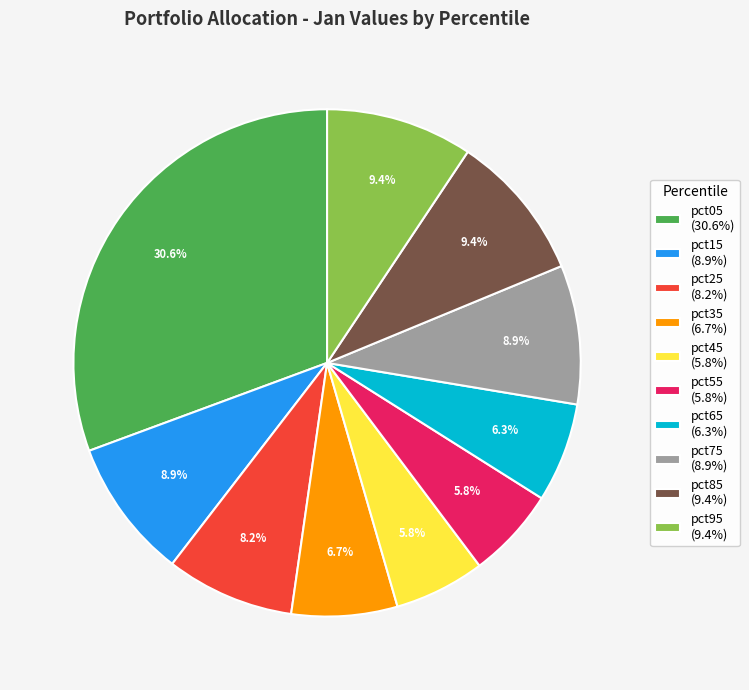

Which has a higher value, pct05 or pct85?

pct05